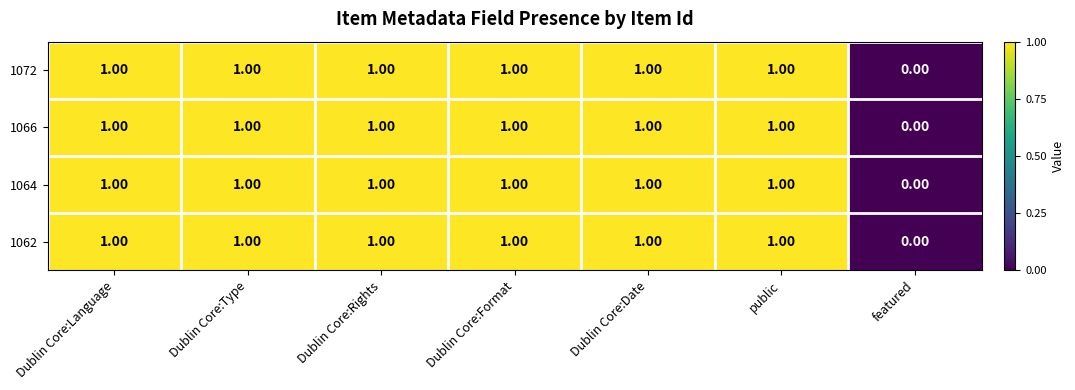

At which category does the chart reach its minimum across all series?

featured